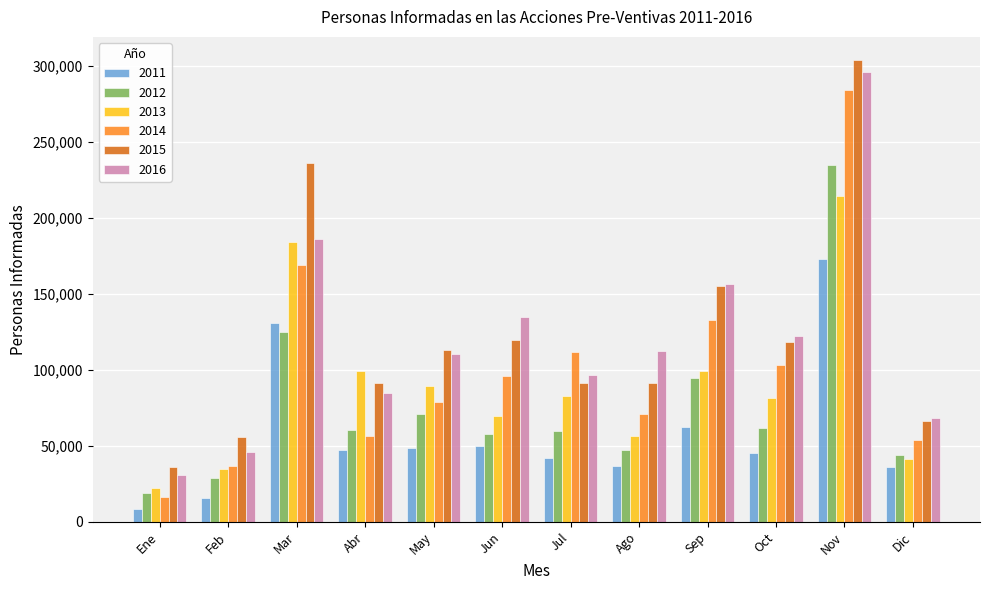

What is the label of the 7th bar from the right?

Jun